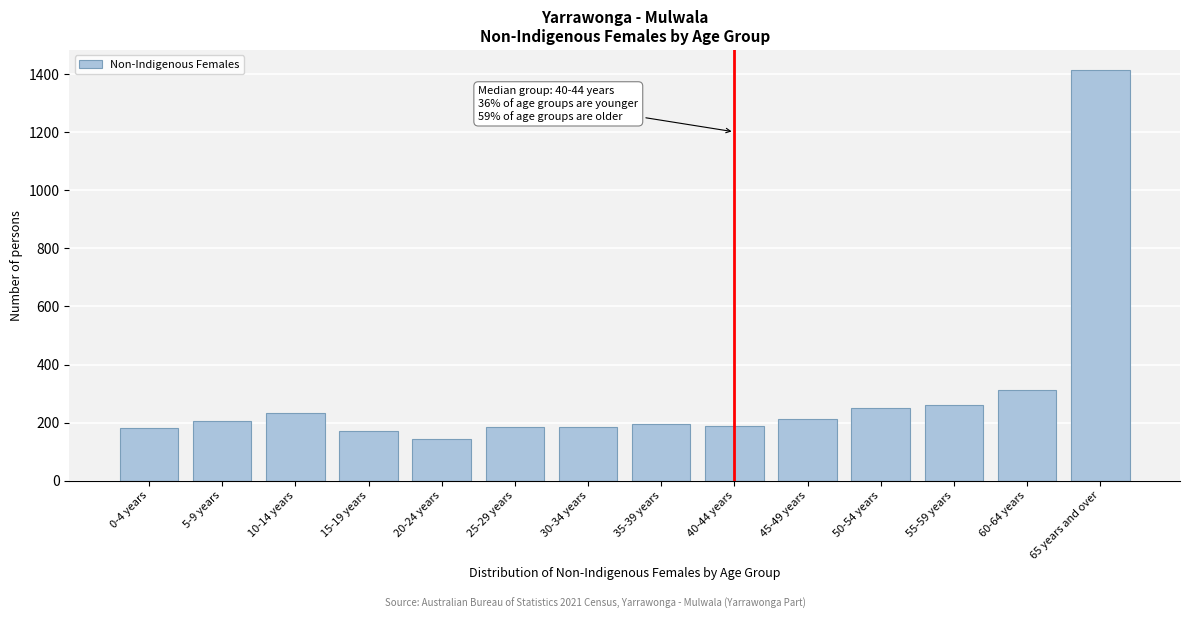

What is the label of the 7th bar from the left?

30-34 years